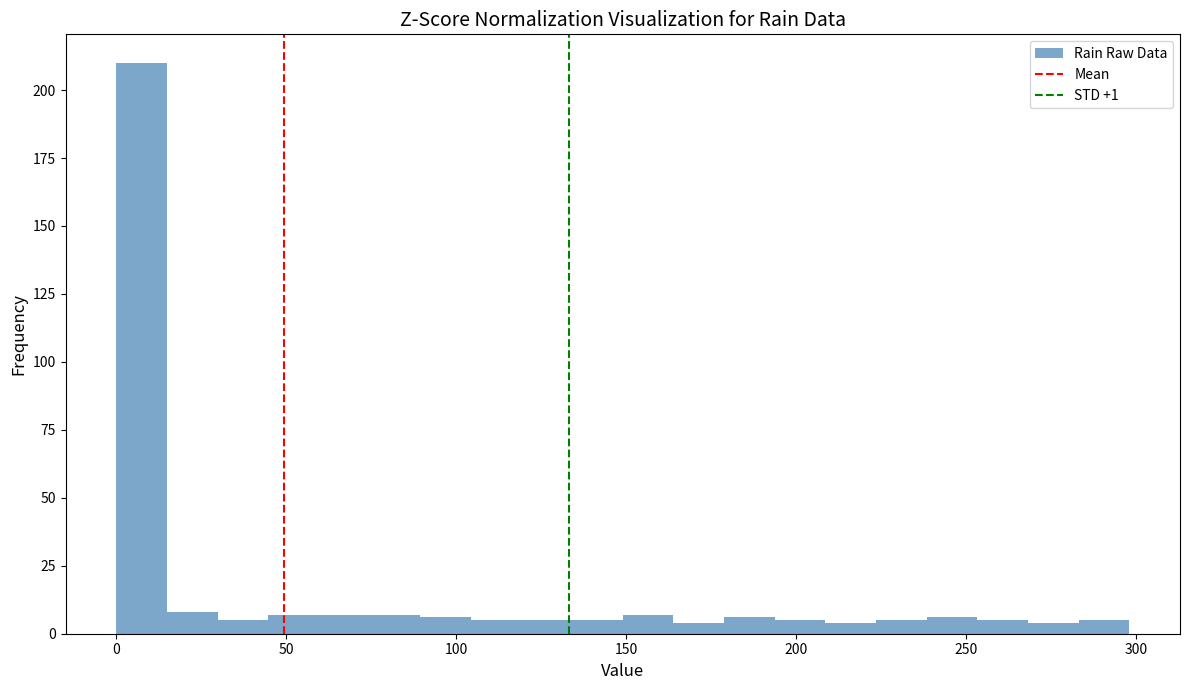

Around what value on the x-axis is the tallest bar? Give the approximate position of its centre, as read against the axis.

5